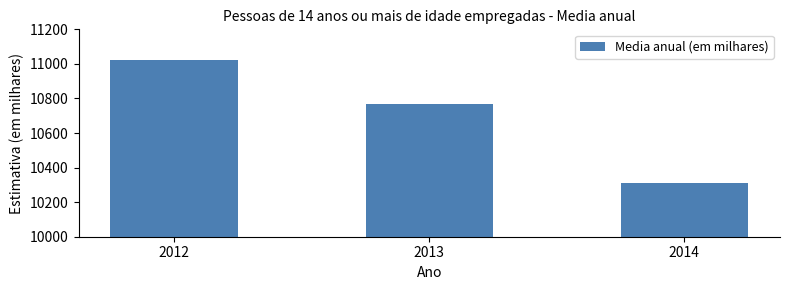

What is the ratio of the value at 2013 to the value at 2012?

1.0